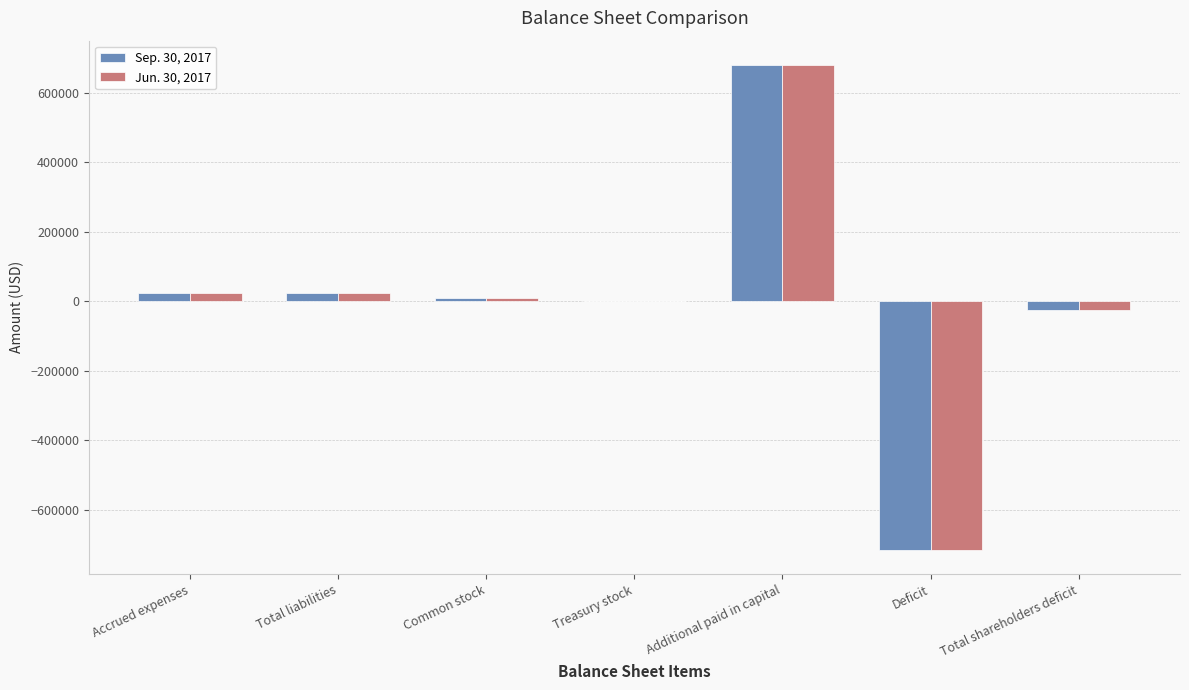

At which category does the chart reach its peak across all series?

Additional paid in capital